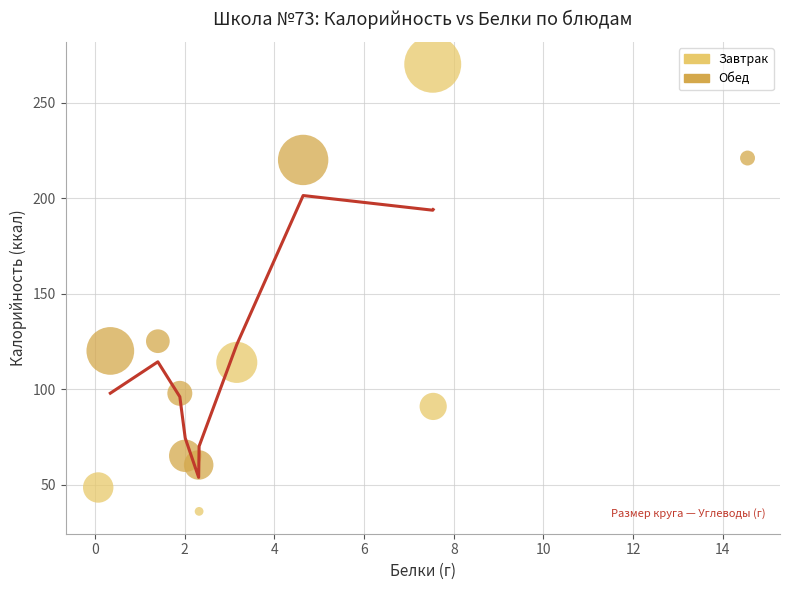

Which series reaches the minimum Y coordinate?

Завтрак